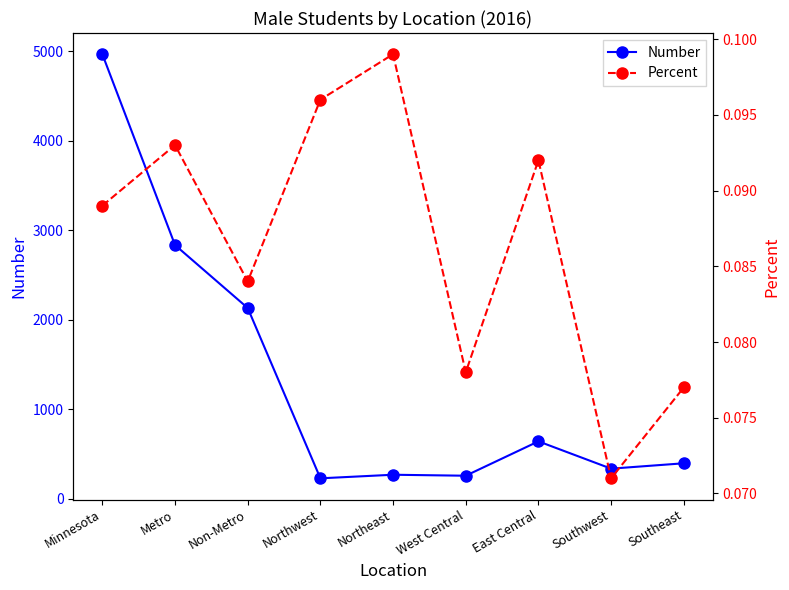

Where is the first local minimum for Number?

Northwest